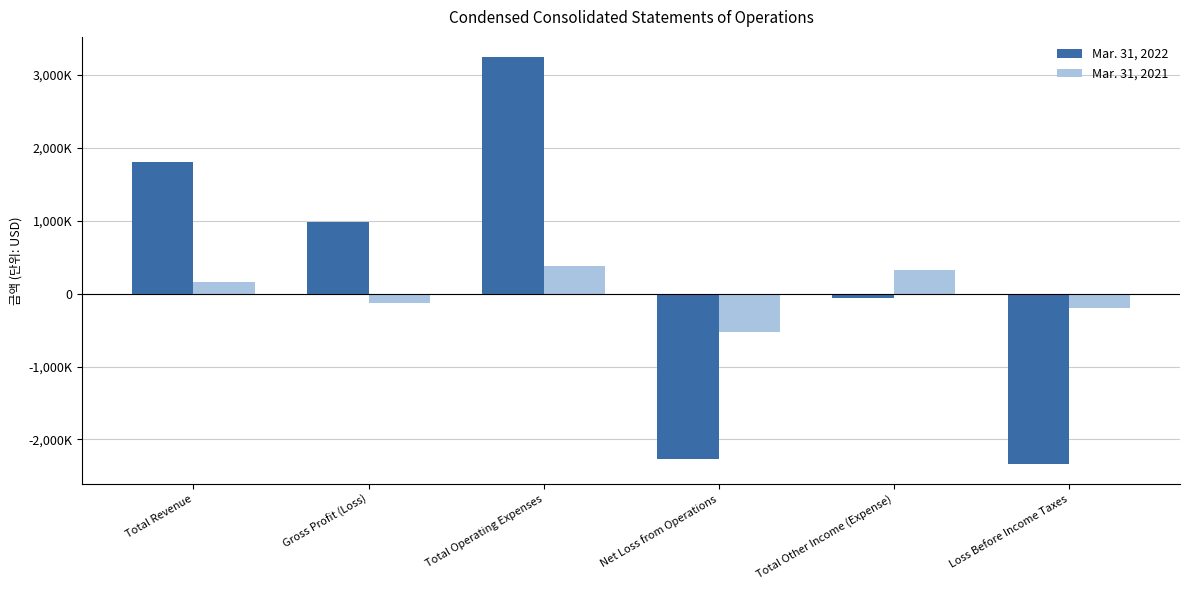

What is the approximate value of Mar. 31, 2021 at Total Revenue, to the nearest 10?

153140